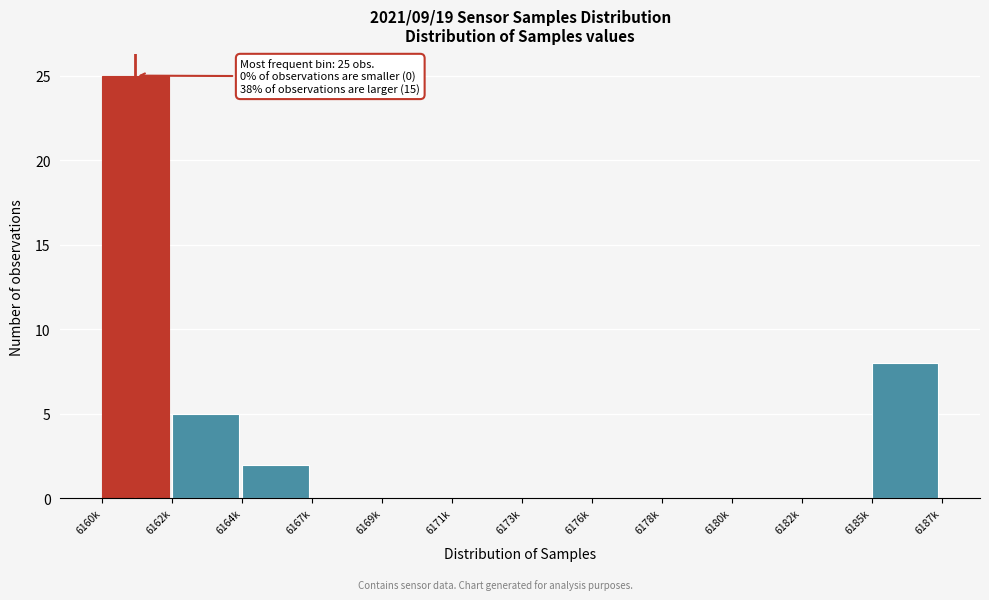

Reading left to right, extract all data points from this chart.

6160k=25	6162k=5	6164k=2	6167k=0	6169k=0	6171k=0	6173k=0	6176k=0	6178k=0	6180k=0	6182k=0	6185k=8